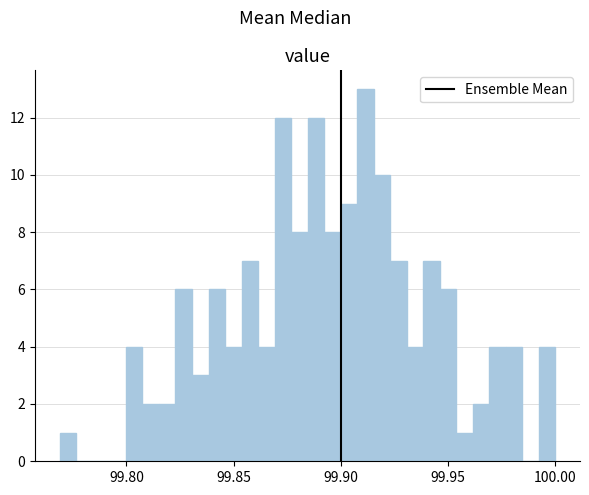

Around what value on the x-axis is the tallest bar? Give the approximate position of its centre, as read against the axis.

99.910